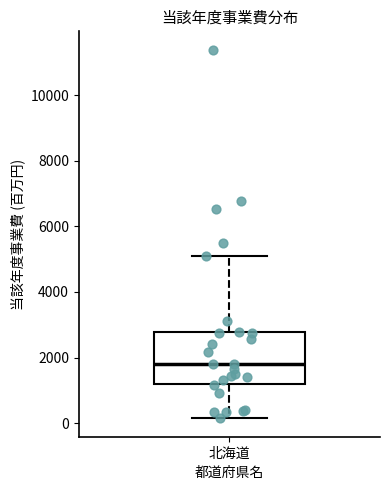

Transcribe this box plot: give where the median line is, the range the box spans, and where the two whiskers end, as read against the y-axis. The values are not printed on the chart, so give them approximately, as read against the axis.

median 1800, box 1200 to 2800, whiskers 200 to 5000